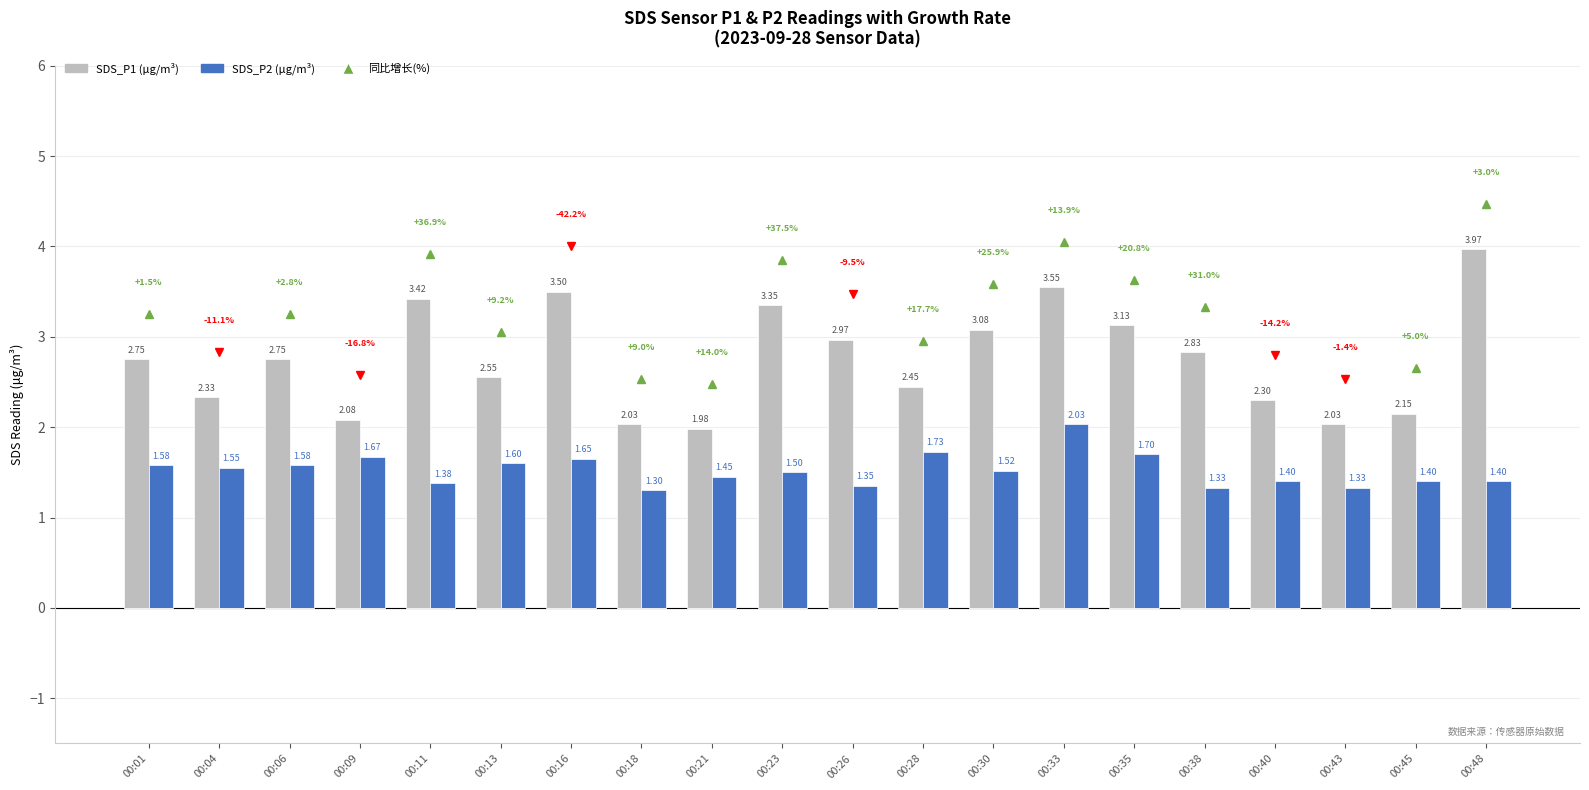

Rank the series at 00:45 from highest to lowest value.

SDS_P1 (μg/m³), SDS_P2 (μg/m³)